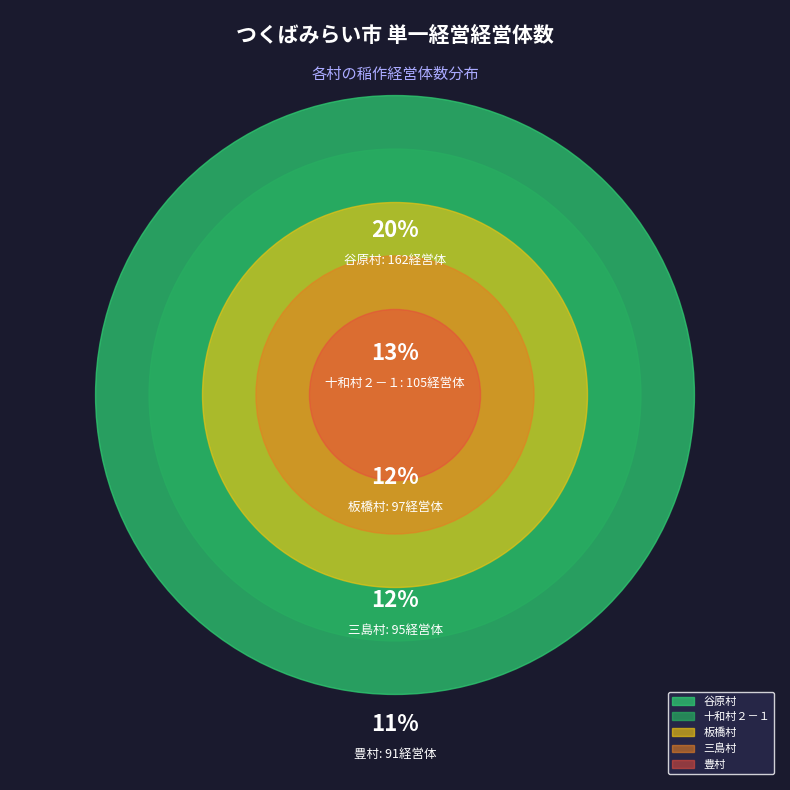

Is there a majority slice in this chart?

No